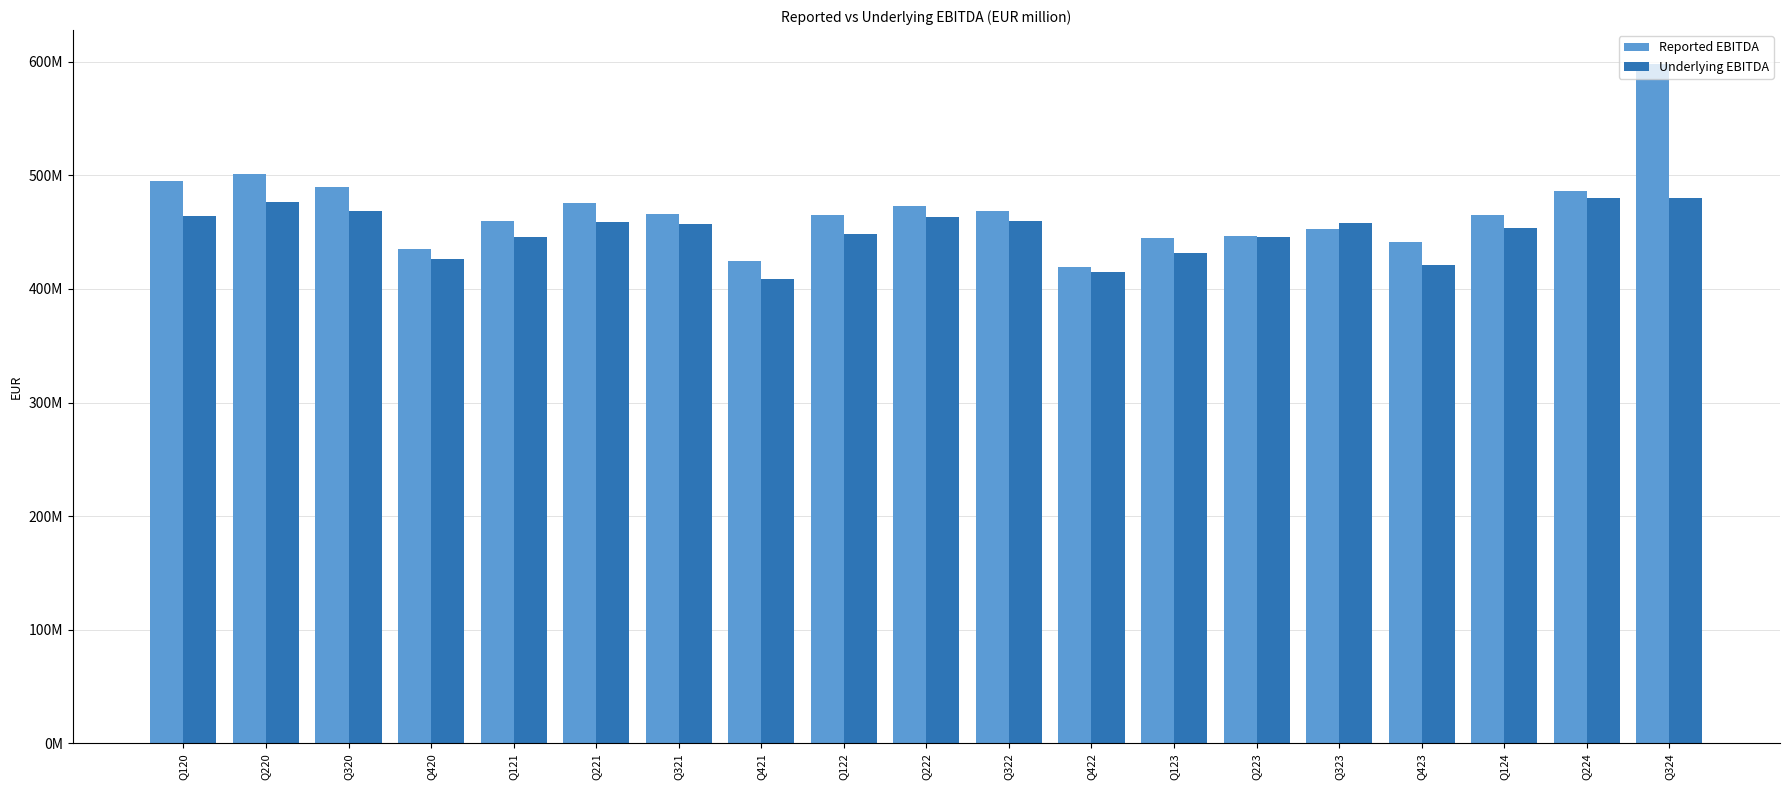

What is the maximum value for Reported EBITDA?

598000000